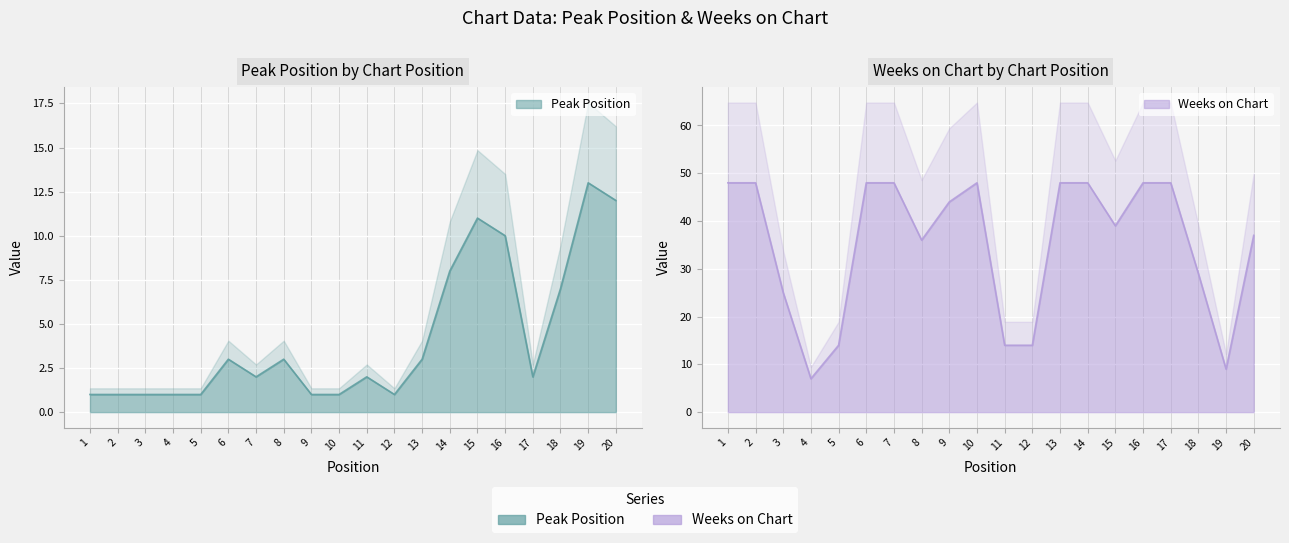

What is the maximum value shown in the chart?

48